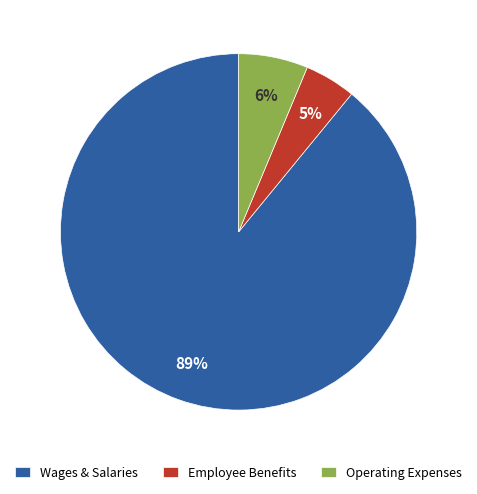

Is there a majority slice in this chart?

Yes